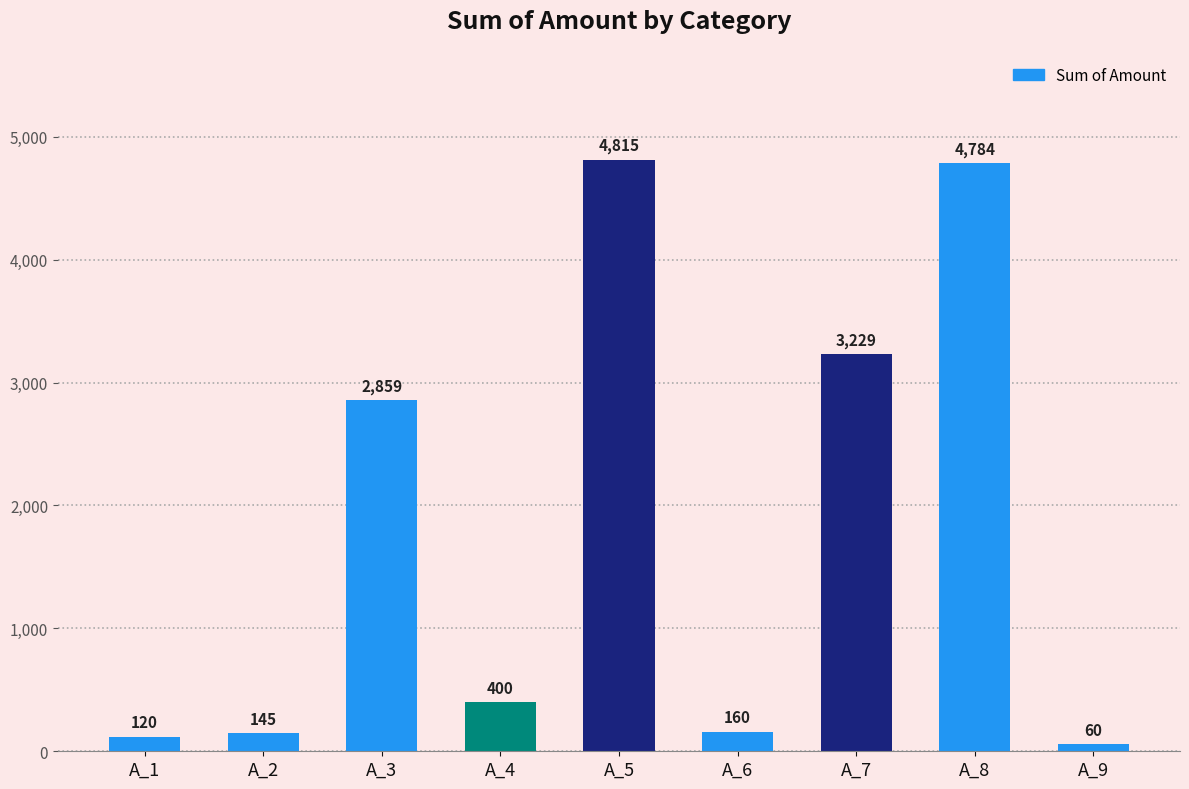

What is the value of the 9th bar from the left?

60